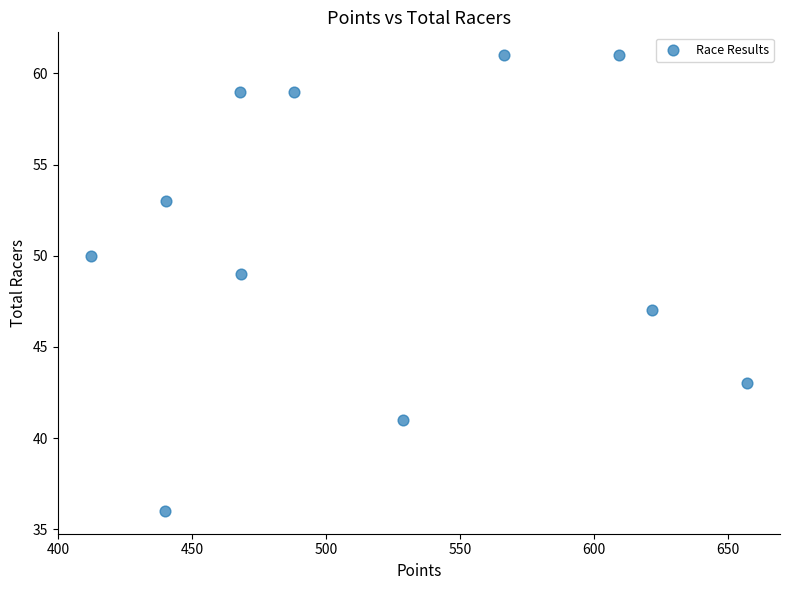

What is the range of Y values (max minus min)?

25